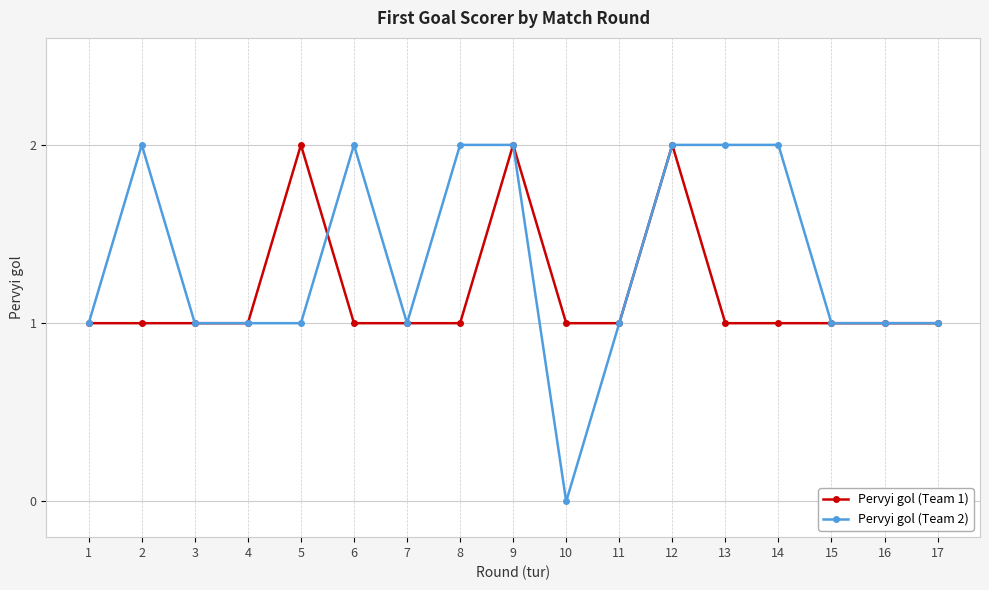

The value of Pervyi gol (Team 2) at 10 is 1. True or false?

False